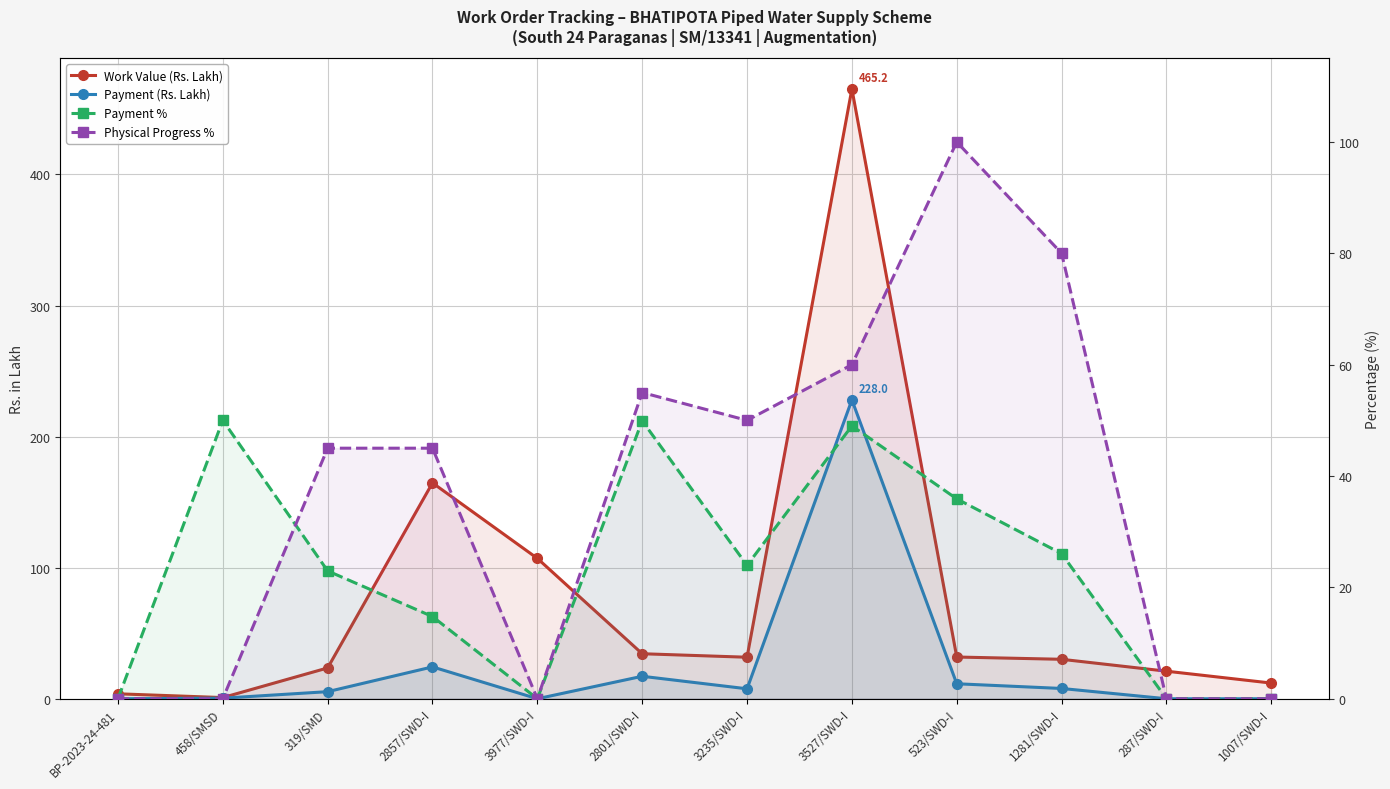

Which category has the lowest value across all series?

BP-2023-24-481